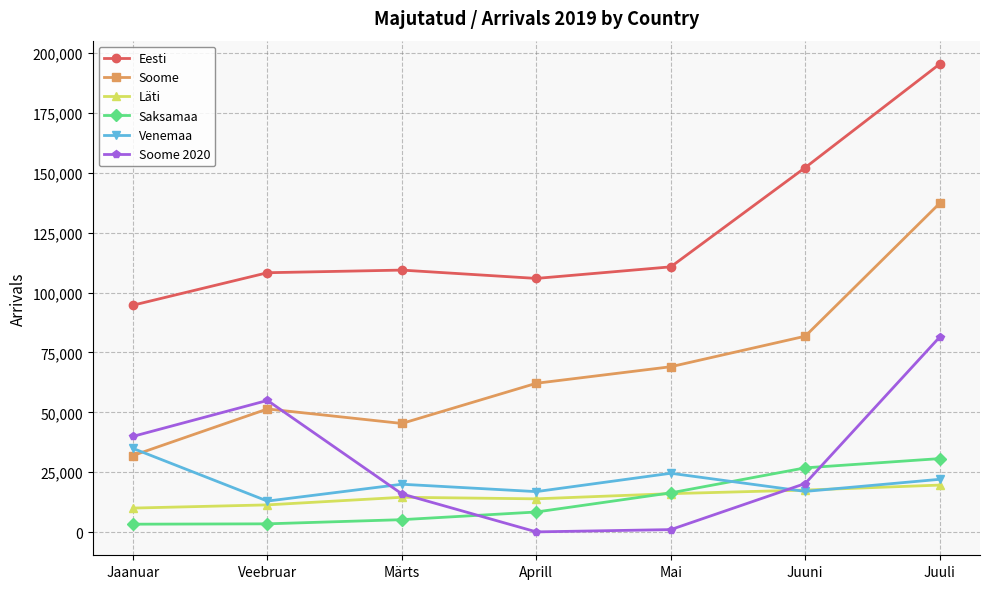

In Venemaa, how many points are higher than both neighbors (excluding endpoints)?

2